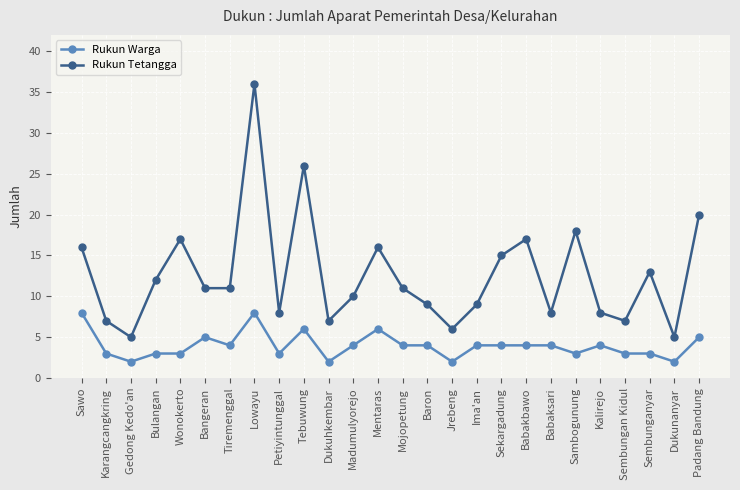

Rank the series at Sembungan Kidul from highest to lowest value.

Rukun Tetangga, Rukun Warga